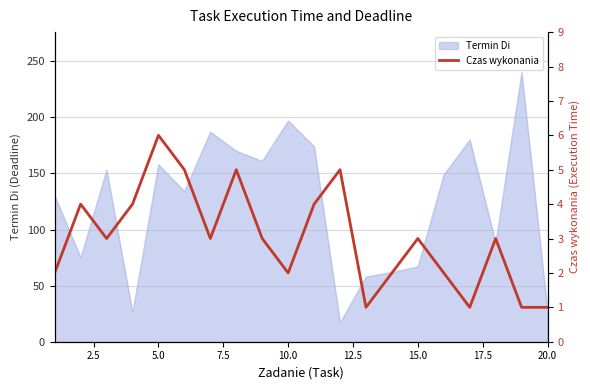

What is the minimum value shown in the chart?

1